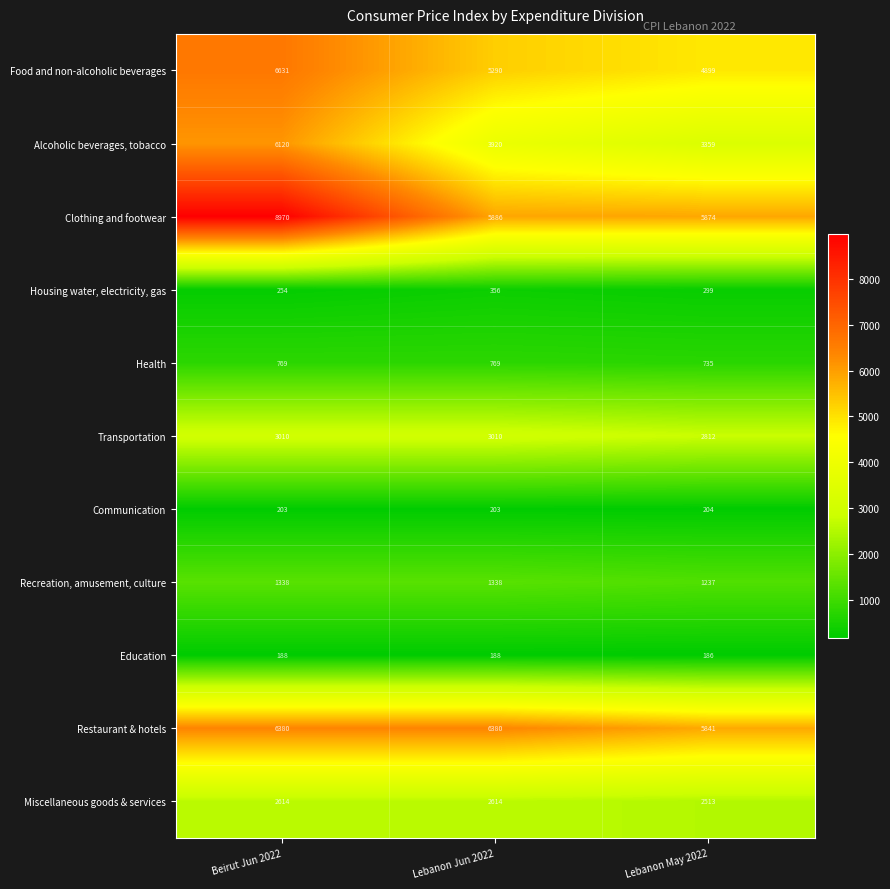

At which label does Housing water, electricity, gas first exceed 299?

Lebanon Jun 2022